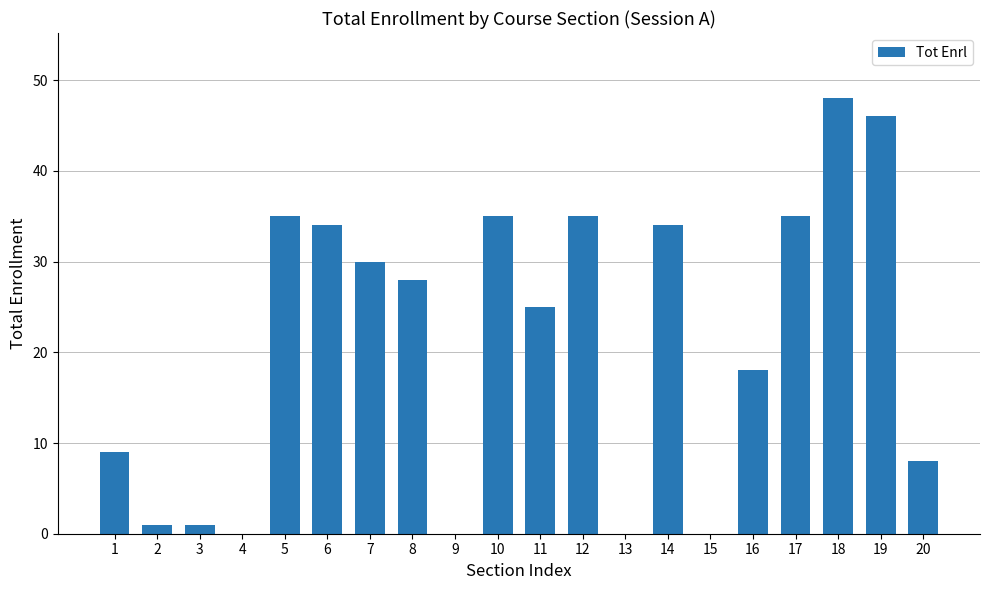

What is the maximum value shown in the chart?

48